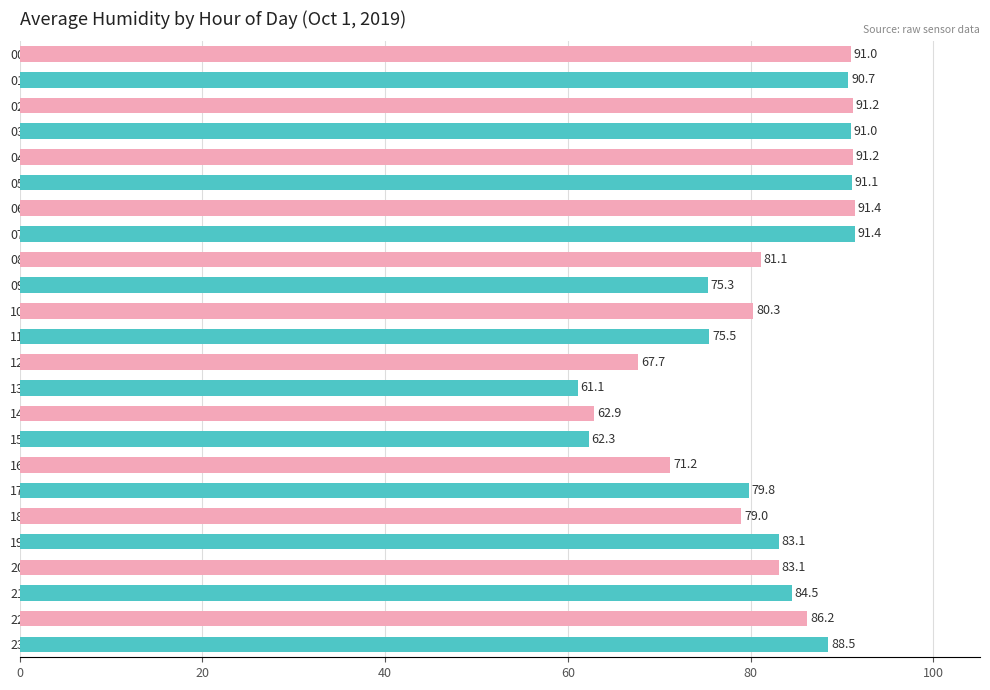

Between 08:00 and 17:00, which is larger?

08:00